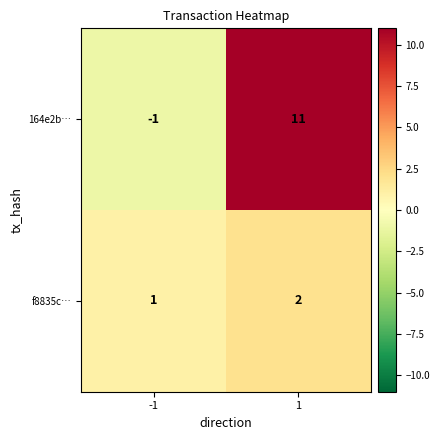

What is the greatest value displayed?

11